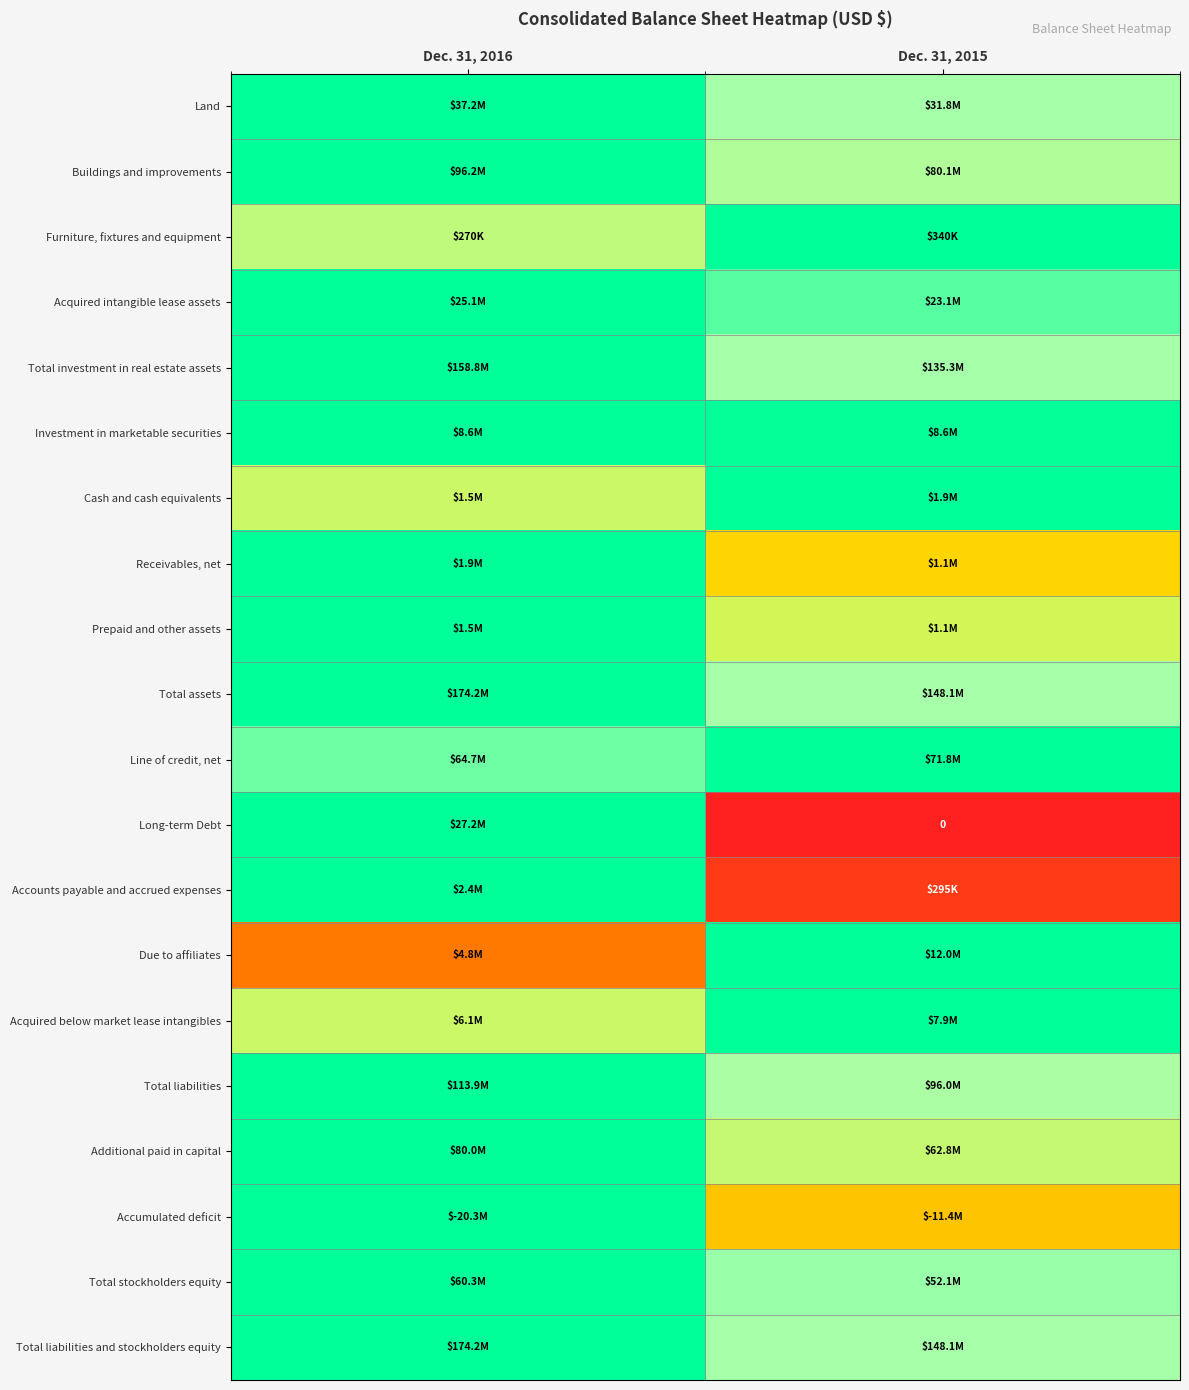

Is it true that Investment in marketable securities equals 0.4 at Dec. 31, 2016?

False